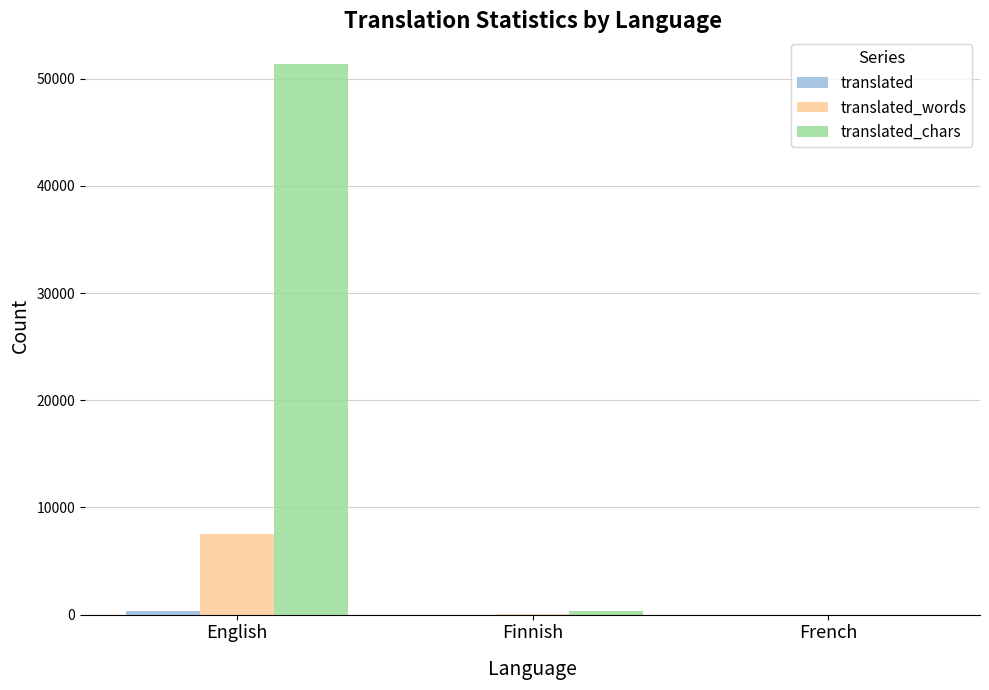

What is the maximum value shown in the chart?

51382